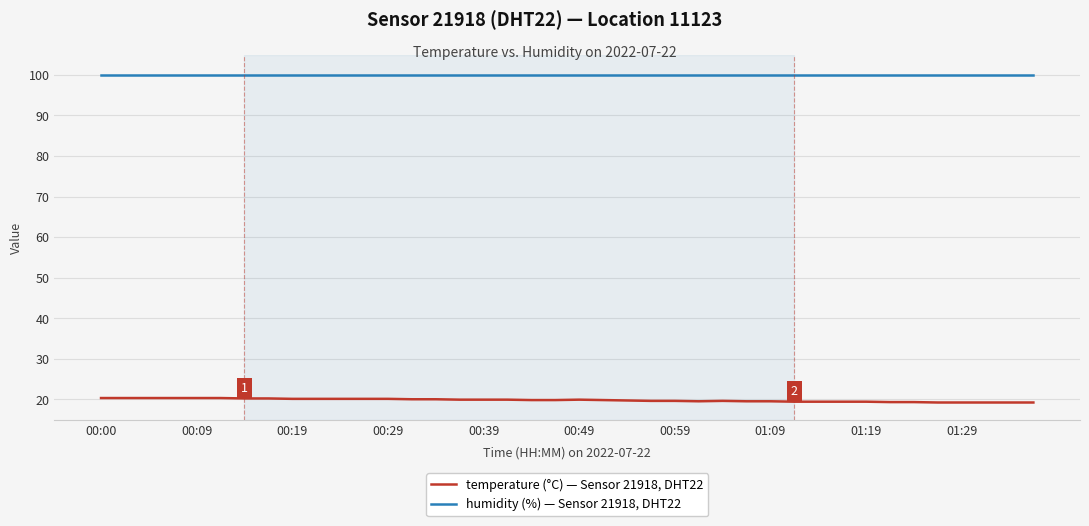

What is the smallest value displayed?

19.2